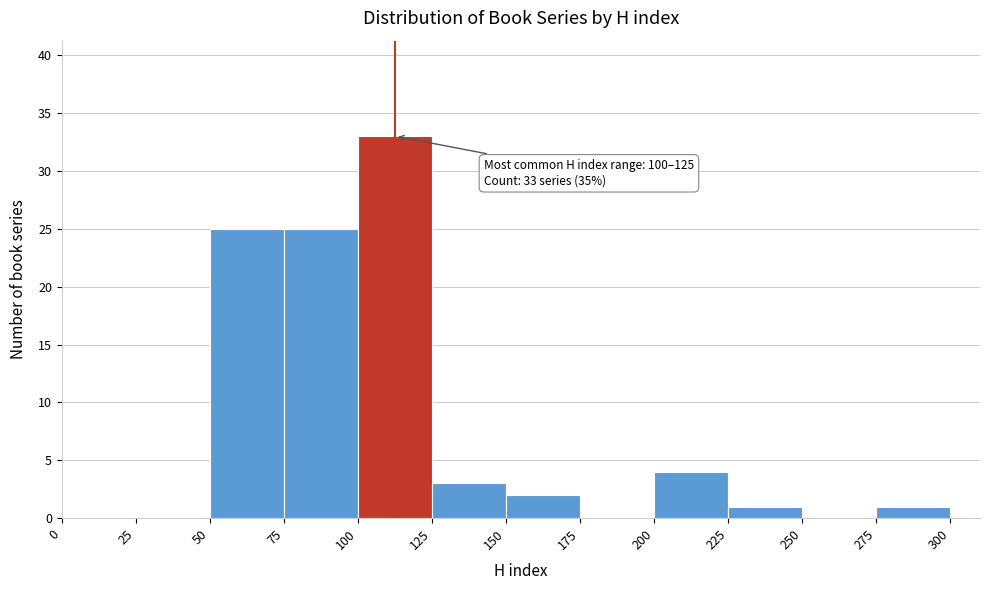

Which range on the x-axis has the tallest bar?

100 to 125